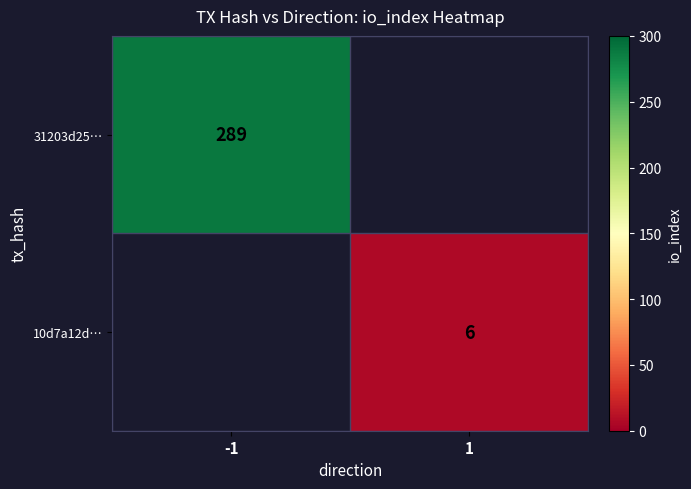

Is it true that 31203d25… equals 289 at -1?

True